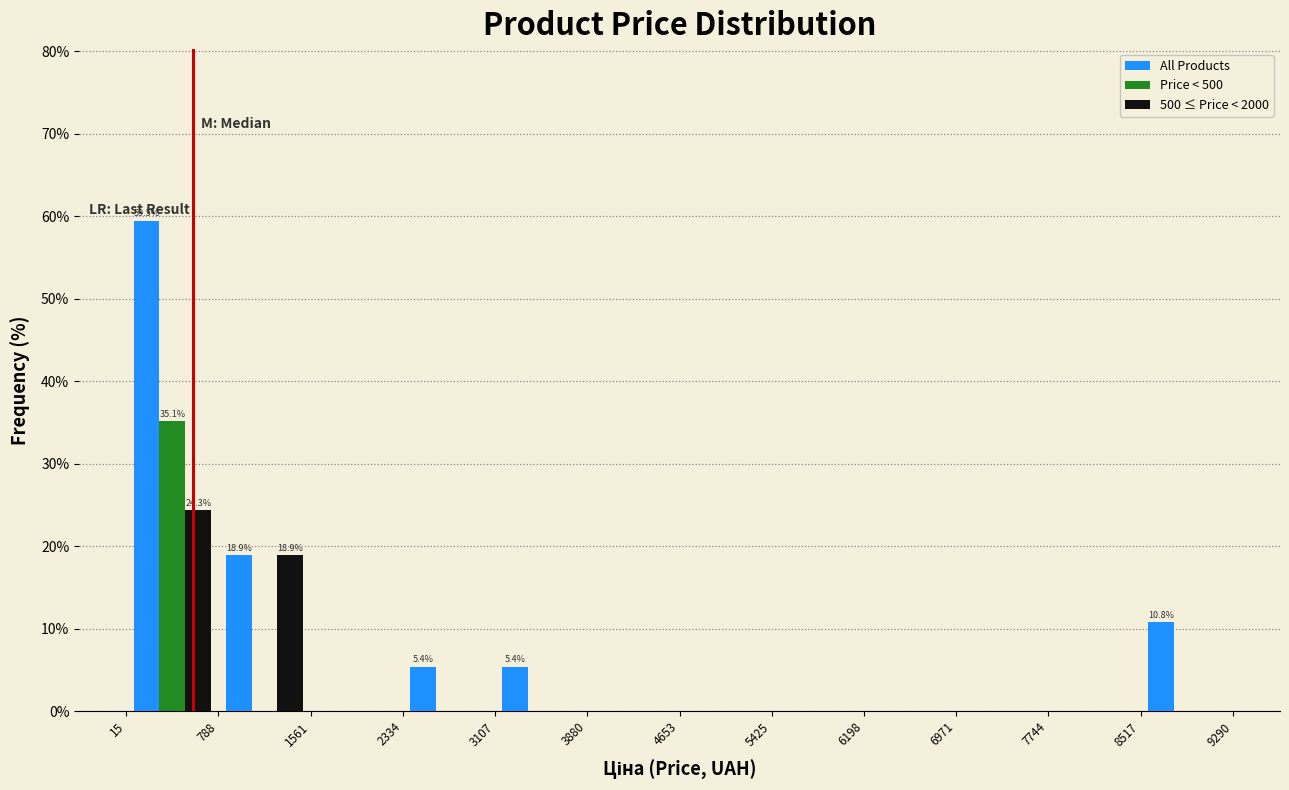

In the Price < 500 series, which range on the x-axis has the tallest bar?

15 to 788